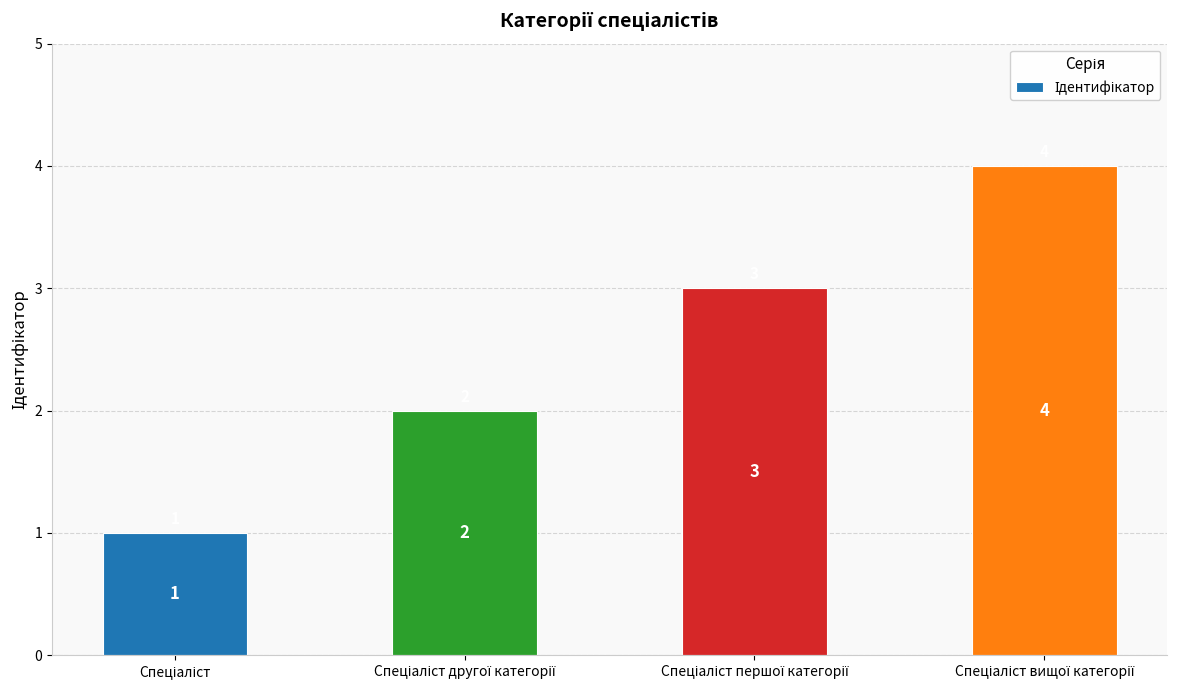

What is the value of the 3rd bar from the left?

3